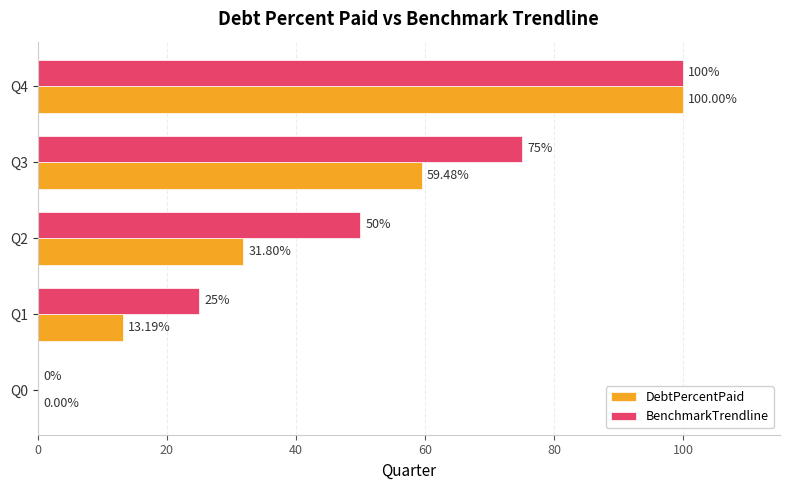

What is the maximum value for DebtPercentPaid?

100.0